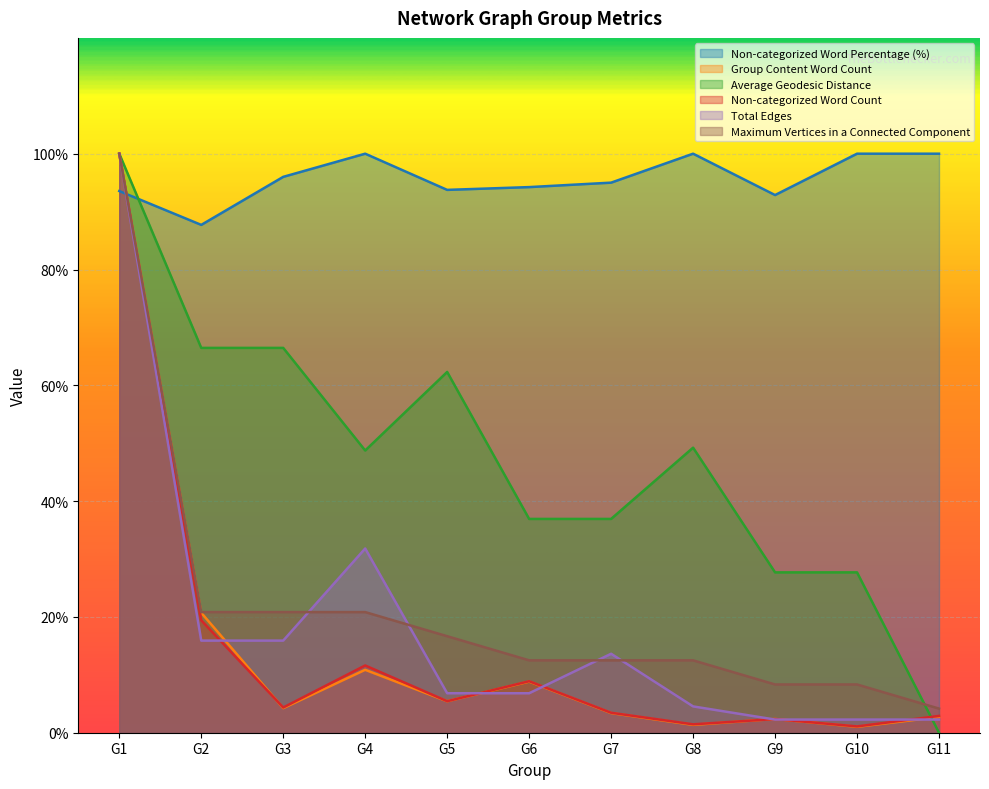

What is the sum of the Group Content Word Count values at G2 and G6?

29.5